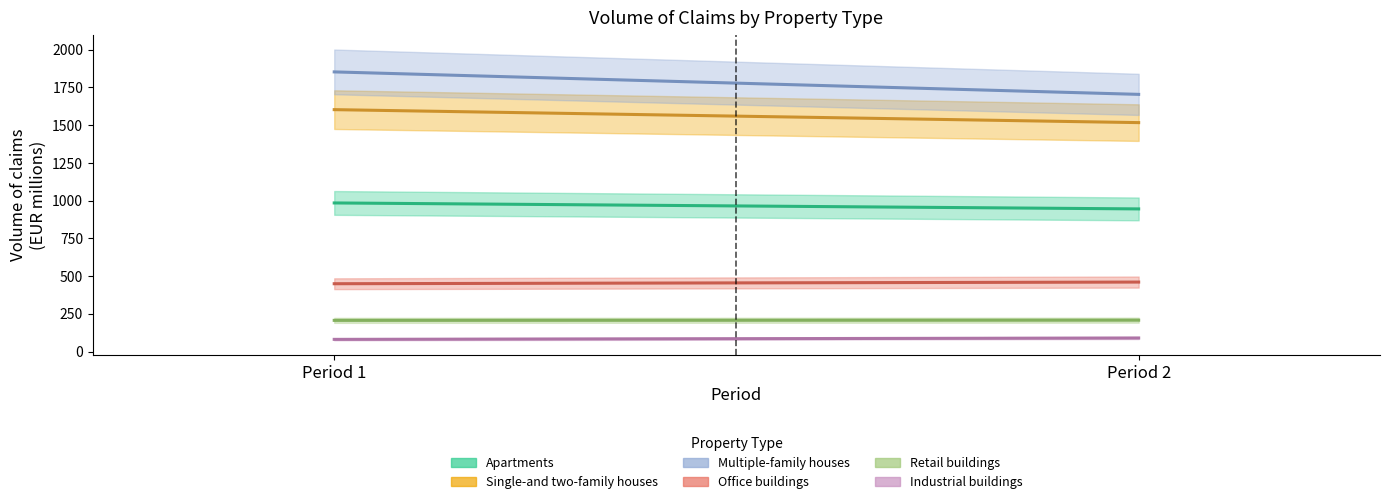

Reading right to left, list all the values displayed in this chart.

Apartments: Single-and two-family houses=945.1	Apartments=984.6
Single-and two-family houses: Single-and two-family houses=1516.8	Apartments=1602.7
Multiple-family houses: Single-and two-family houses=1704.0	Apartments=1852.8
Office buildings: Single-and two-family houses=460.3	Apartments=449.3
Retail buildings: Single-and two-family houses=207.8	Apartments=206.6
Industrial buildings: Single-and two-family houses=89.8	Apartments=80.7